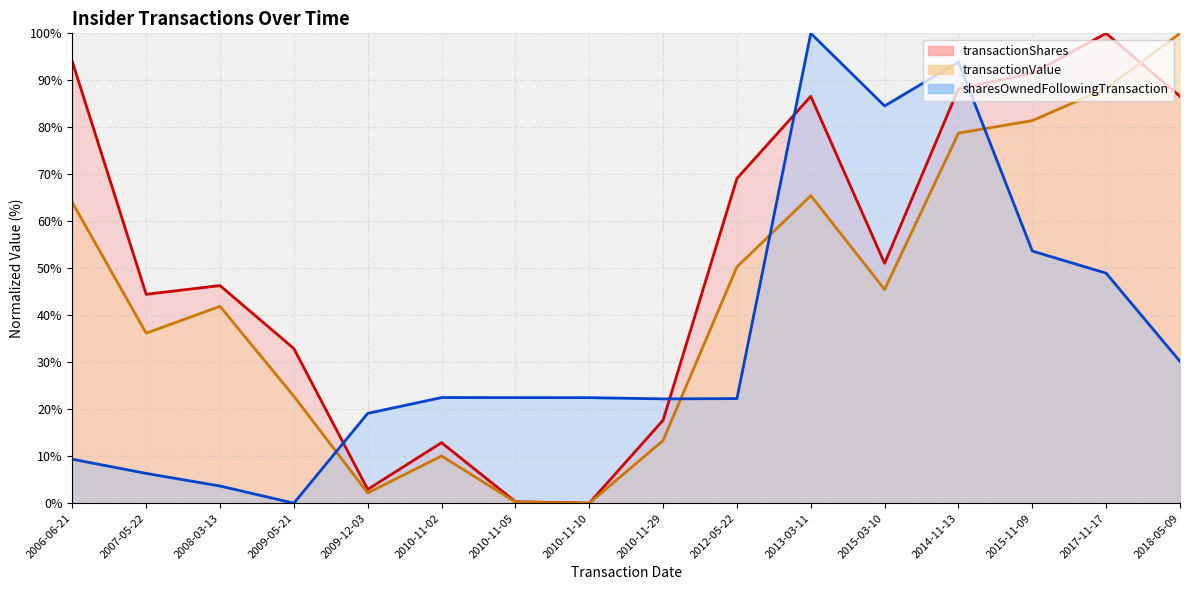

How many interior local valleys does the sharesOwnedFollowingTransaction series have?

3